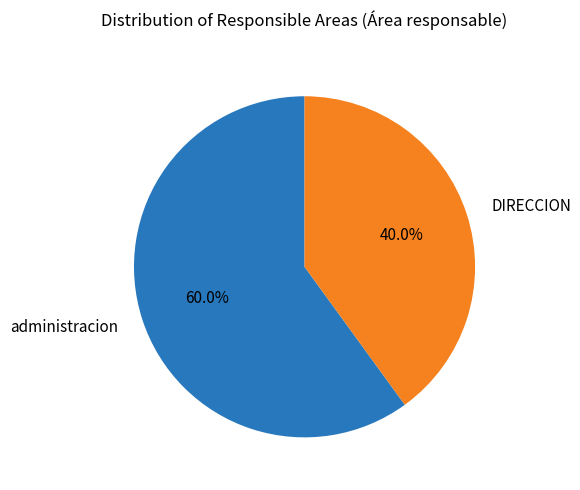

What is the ratio of the value at DIRECCION to the value at administracion?

0.7